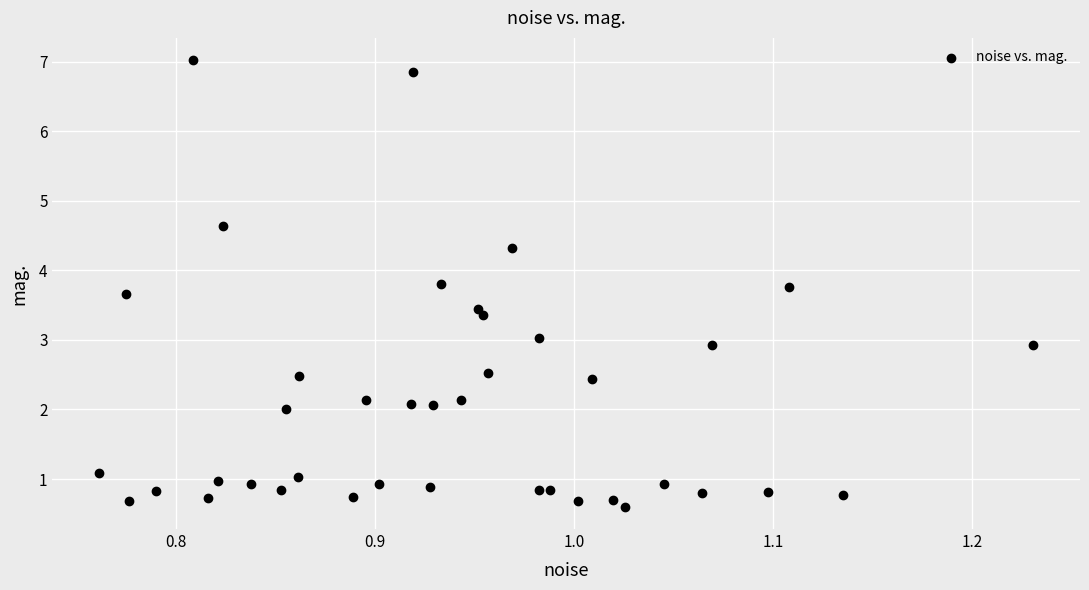

What is the range of X values (max minus min)?

0.5